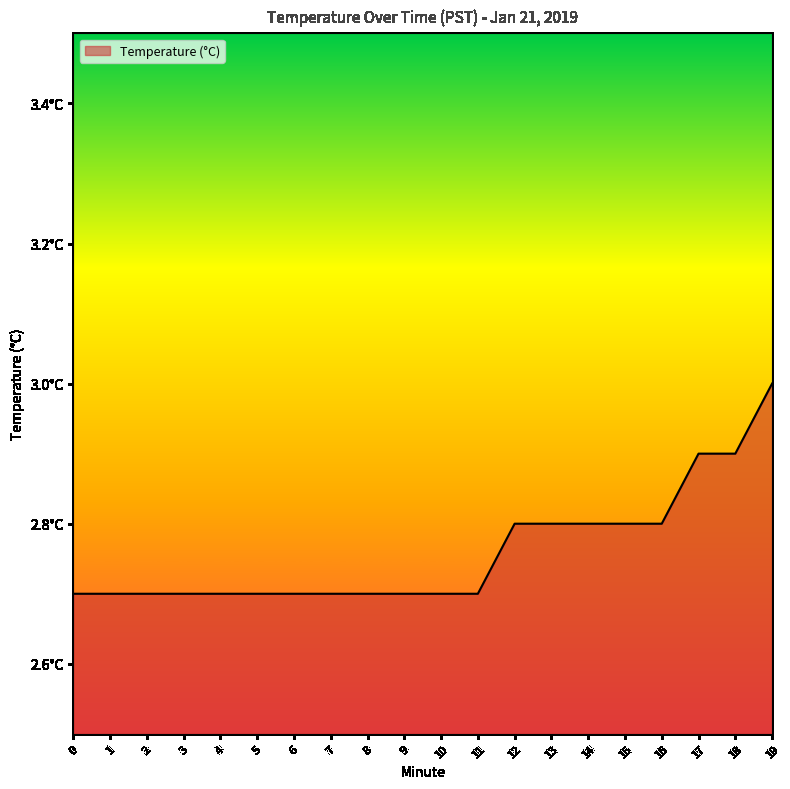

Does the chart display data point markers on the line(s)?

No